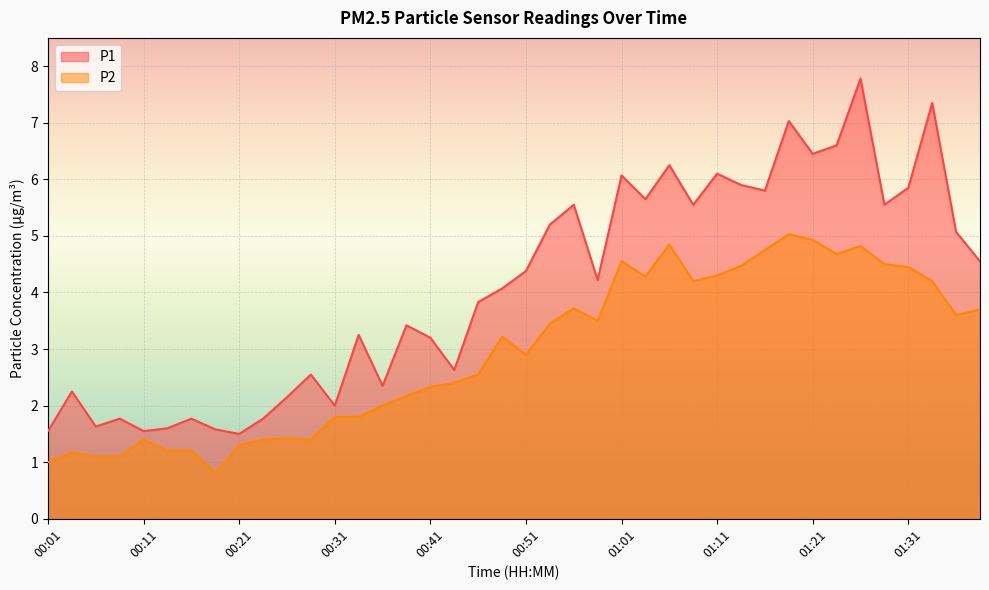

Is it true that P2 equals 5.2 at 01:39?

False